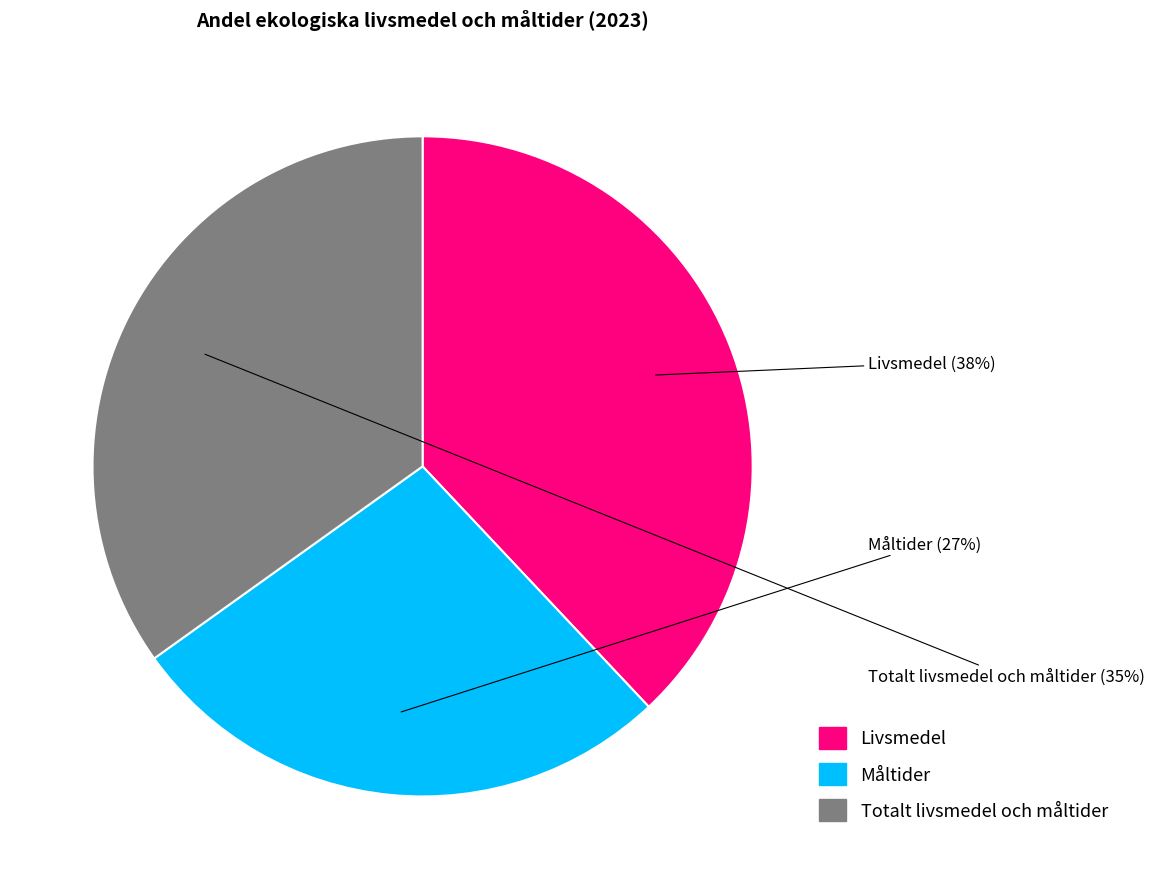

Does Totalt livsmedel och måltider account for over 50% of the chart?

No